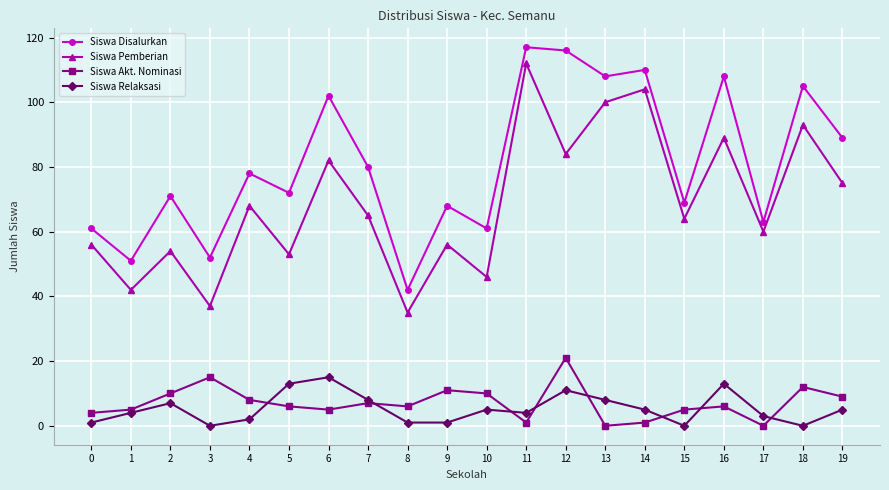

What is the value of the Siswa Disalurkan point at the 3rd from the left?

71